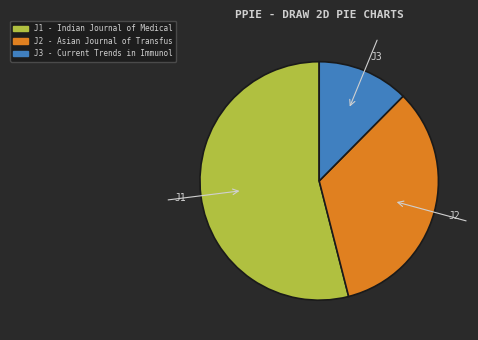

Combined, do J2 and J1 account for over 50%?

Yes